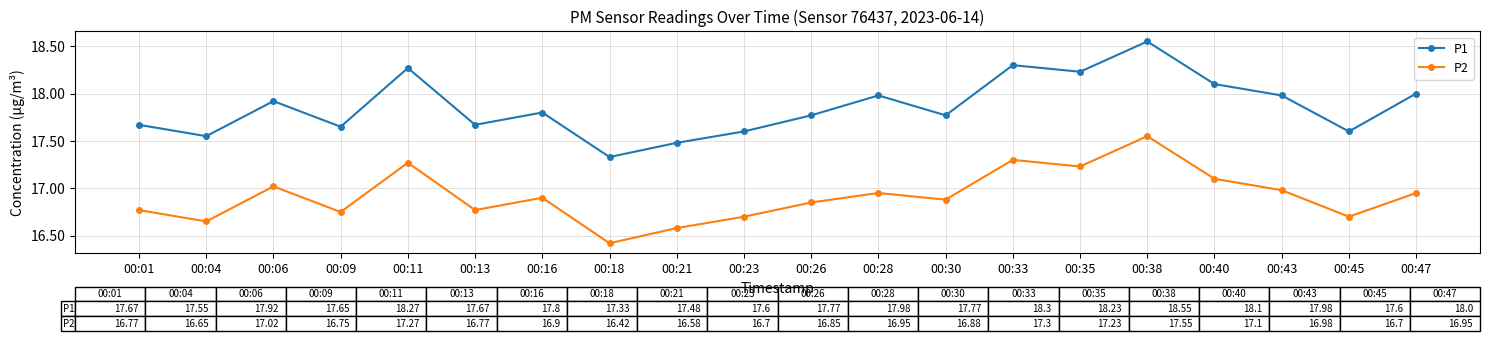

True or false: P1 and P2 intersect in this chart.

False